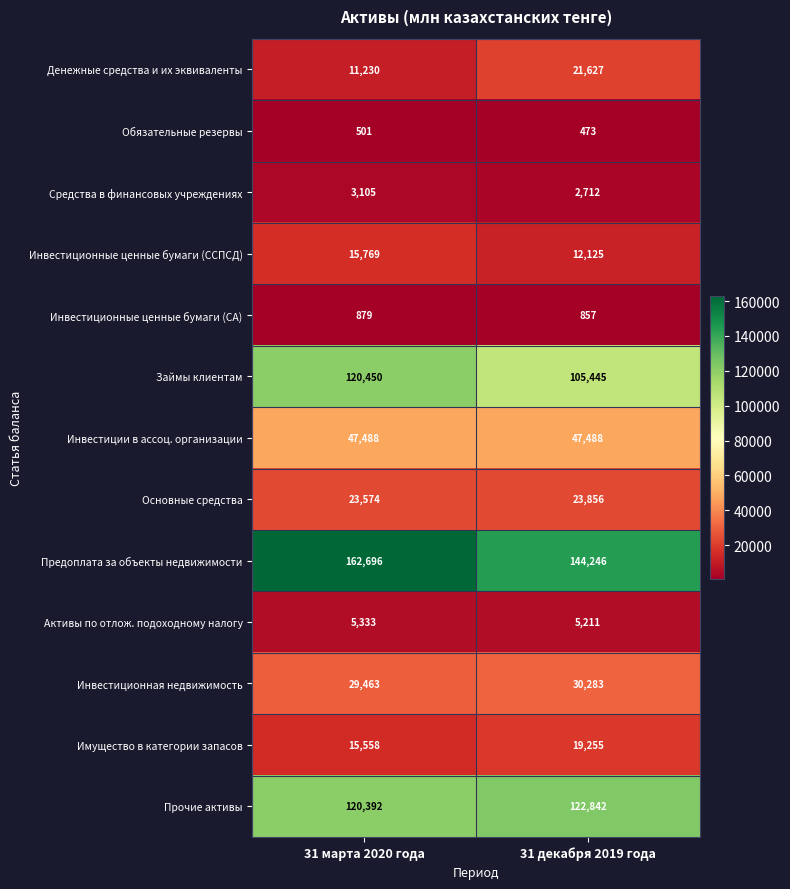

Is it true that Средства в финансовых учреждениях equals 2712 at 31 декабря 2019 года?

True